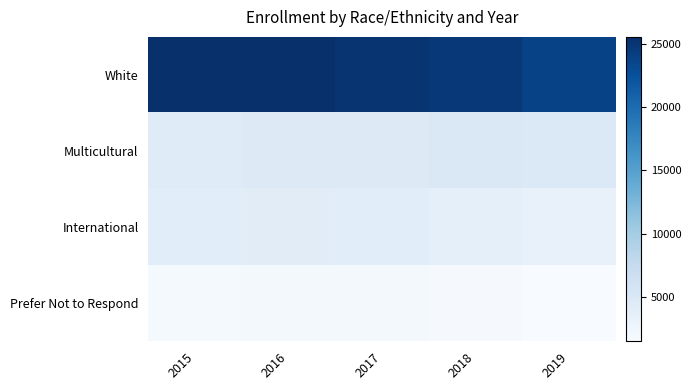

Between 2016 and 2017, which is larger?

2016